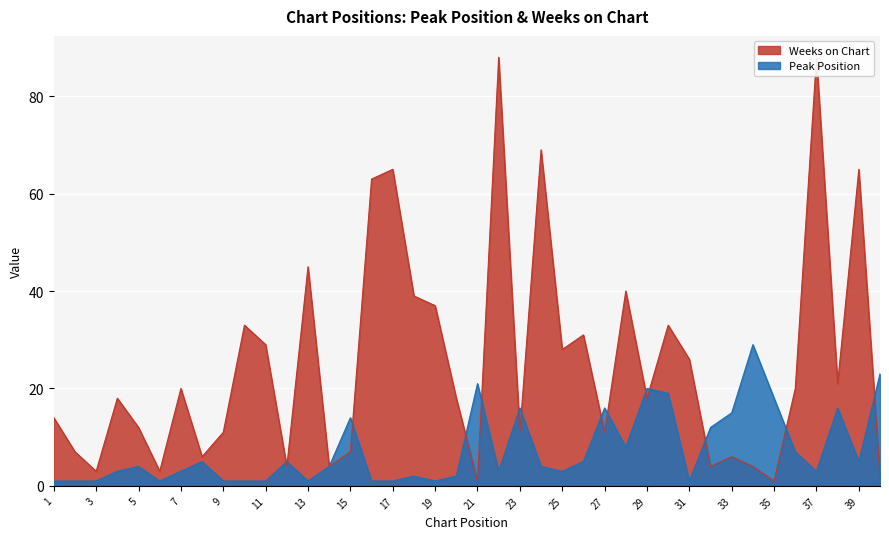

What is the sum of the Weeks on Chart values at 36 and 11?

49